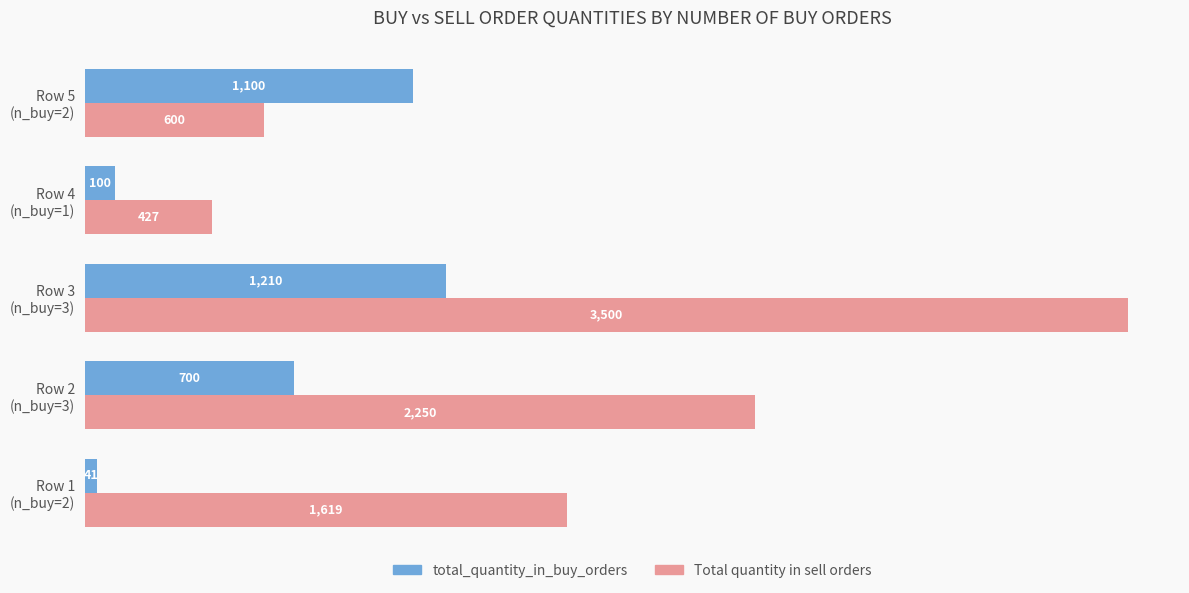

Where is Total quantity in sell orders nearest to the value 1963?

Row 2
(n_buy=3)